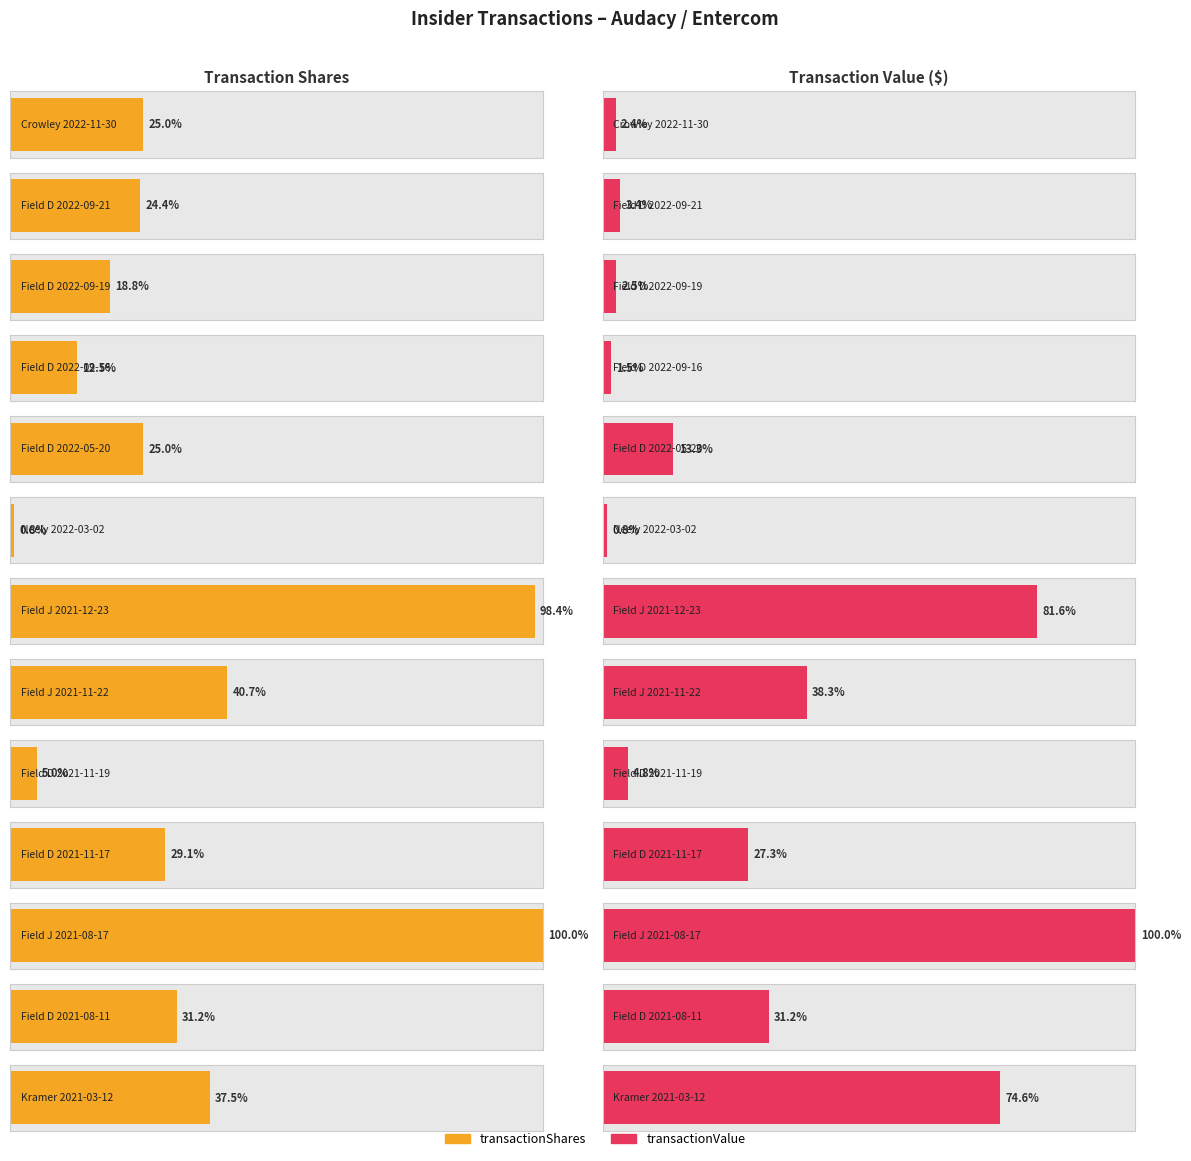

Read the transactionShares value at Field D 2022-05-20, to the nearest 50.

100000